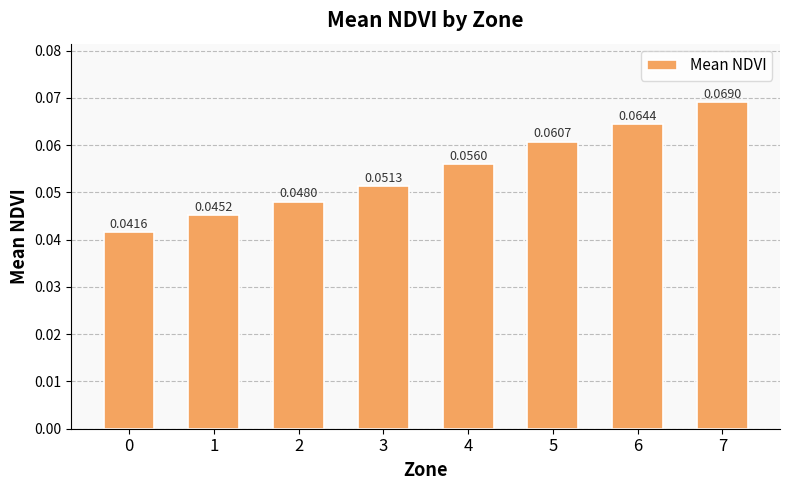

What is the sum of all values?

0.4